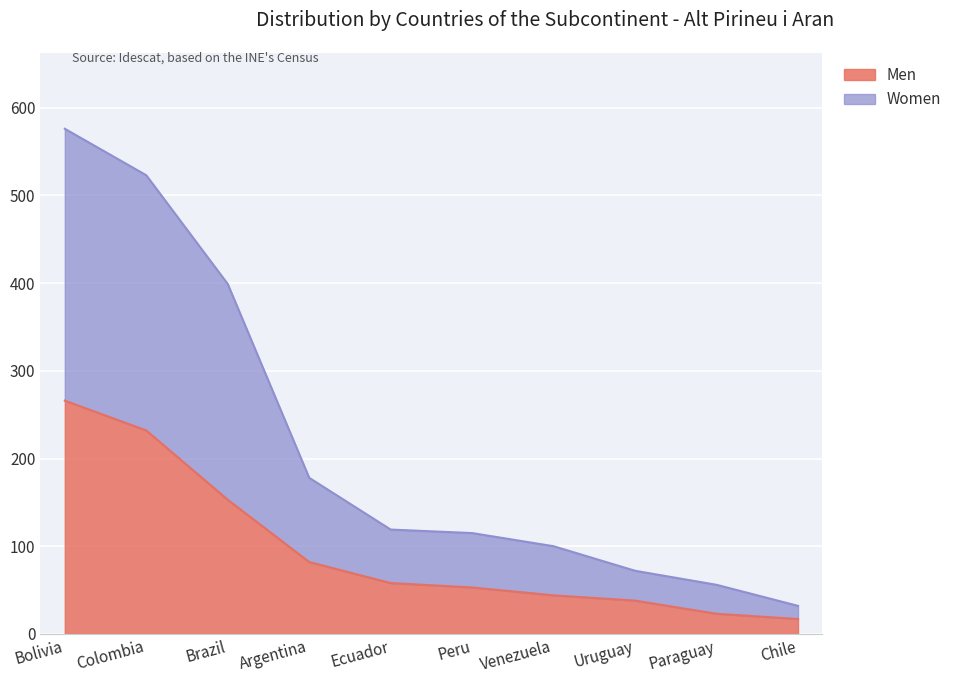

What is the difference between the second highest and second lowest values in the Men series?

209